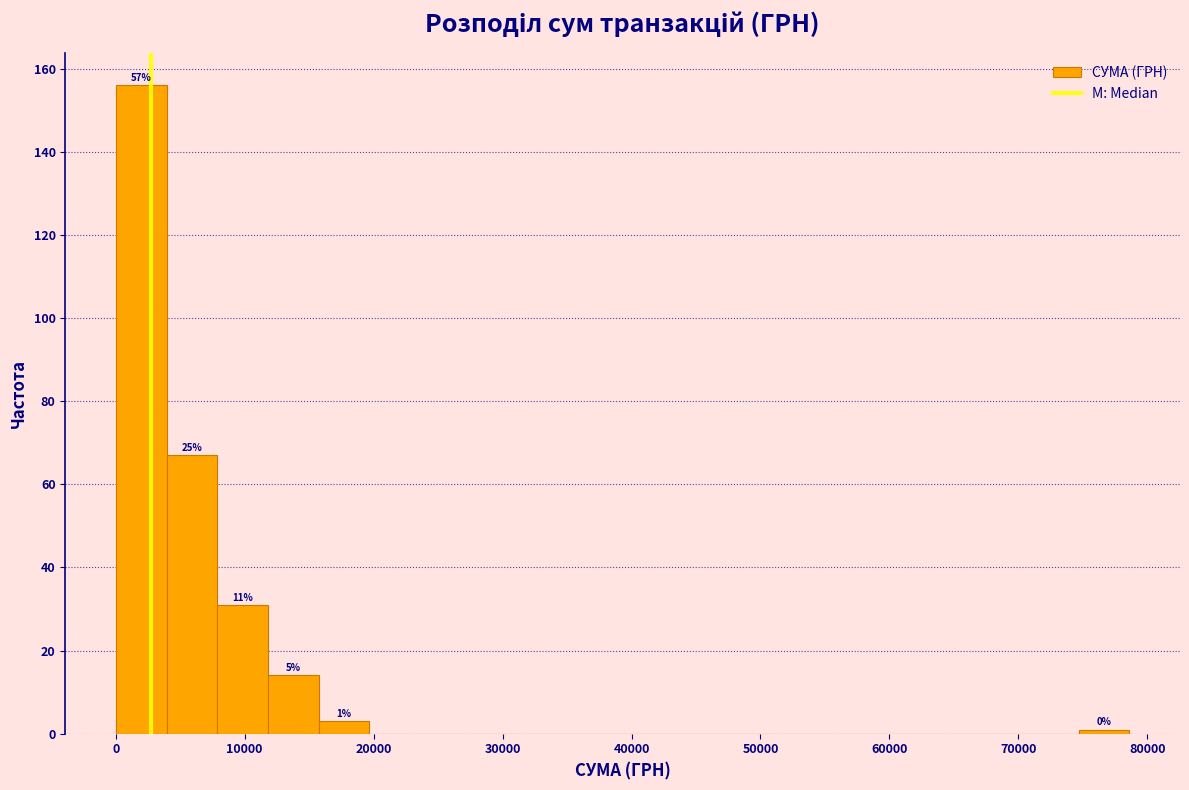

Read against the x-axis, roughly where is the centre of the tallest bar?

2000